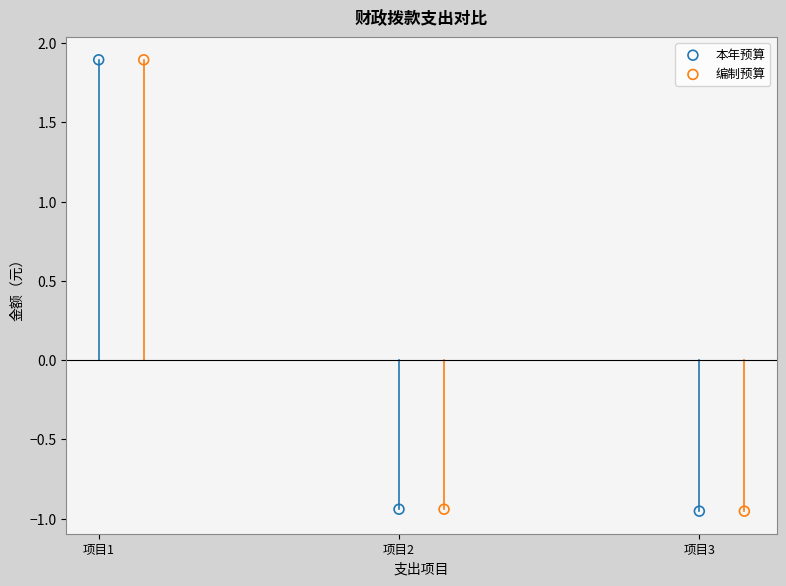

What are all the series names shown in the legend?

本年预算, 编制预算